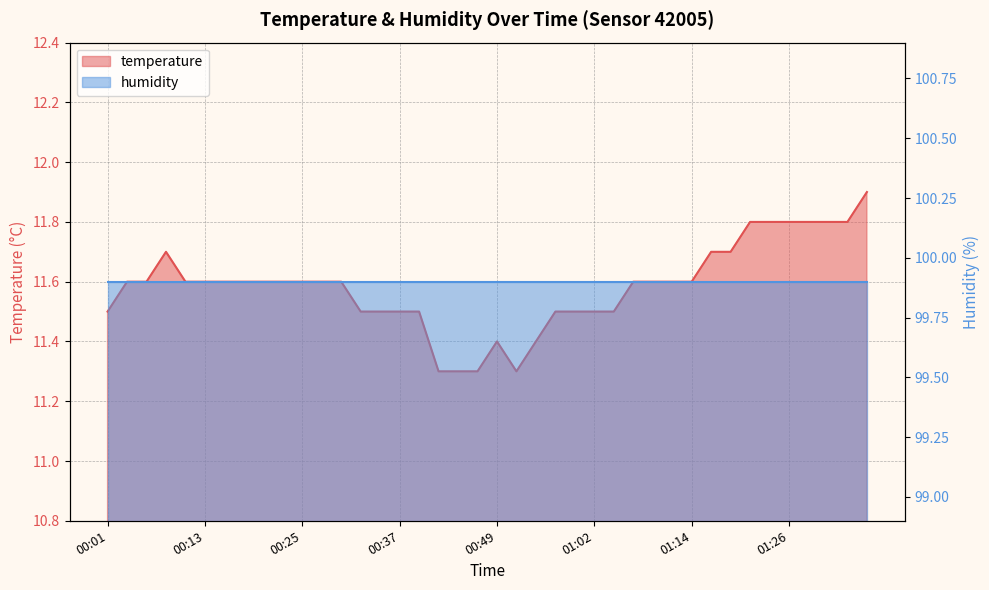

True or false: the data shows 11.7 at 00:08.

True